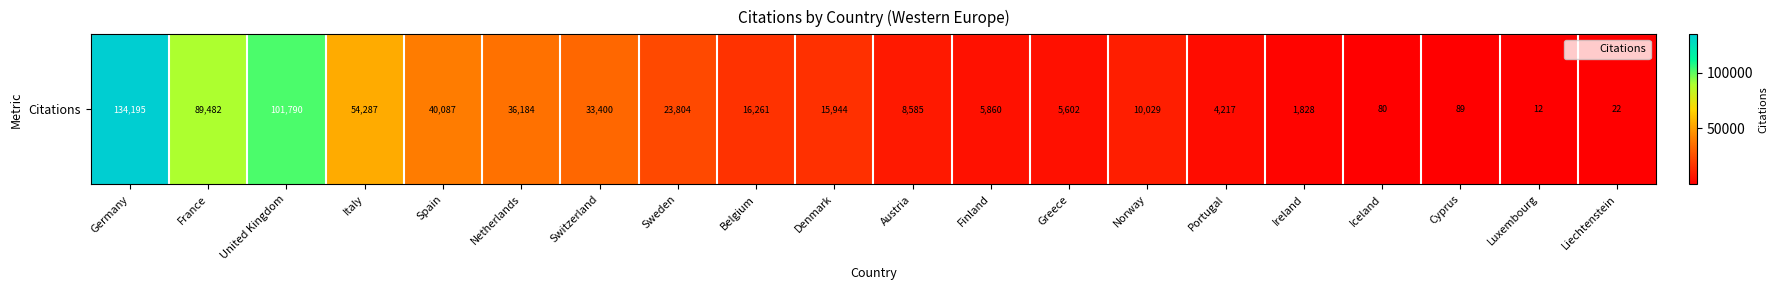

Reading right to left, what are all the values shown in this chart?

Liechtenstein=22	Luxembourg=12	Cyprus=89	Iceland=80	Ireland=1828	Portugal=4217	Norway=10029	Greece=5602	Finland=5860	Austria=8585	Denmark=15944	Belgium=16261	Sweden=23804	Switzerland=33400	Netherlands=36184	Spain=40087	Italy=54287	United Kingdom=101790	France=89482	Germany=134195